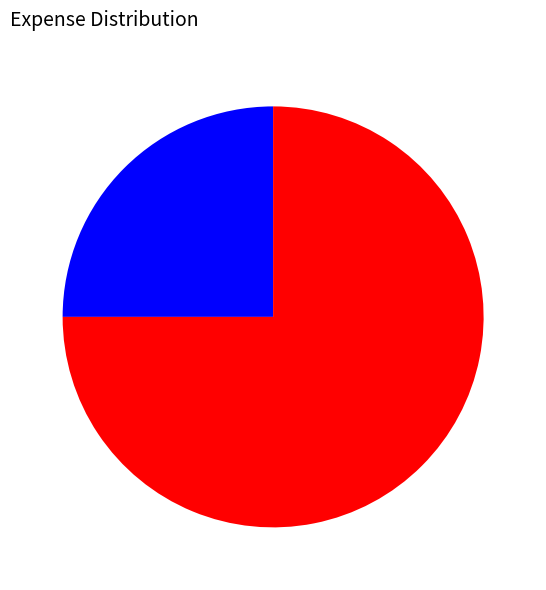

Is there a majority slice in this chart?

Yes